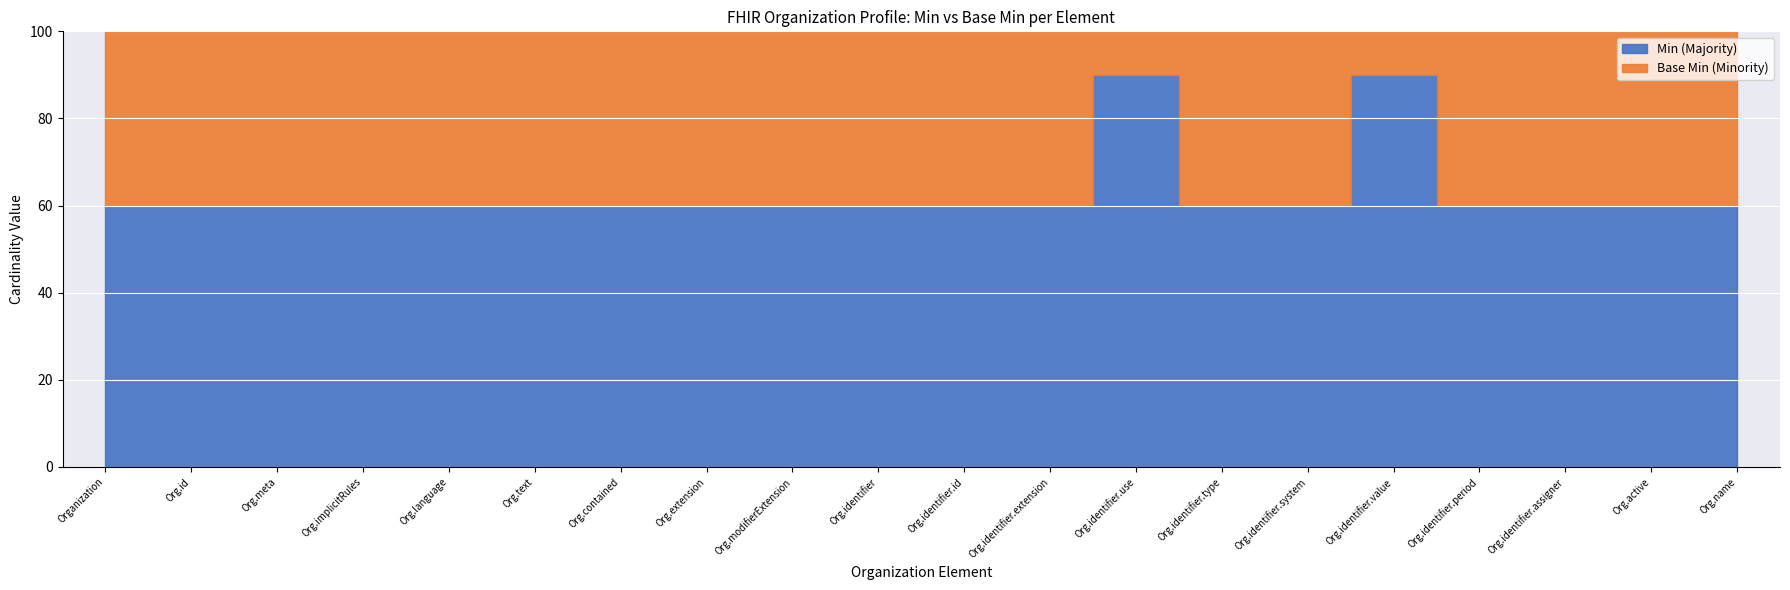

Is the value of Min at Organization.modifierExtension greater than the value of Base Min at Organization.contained?

No